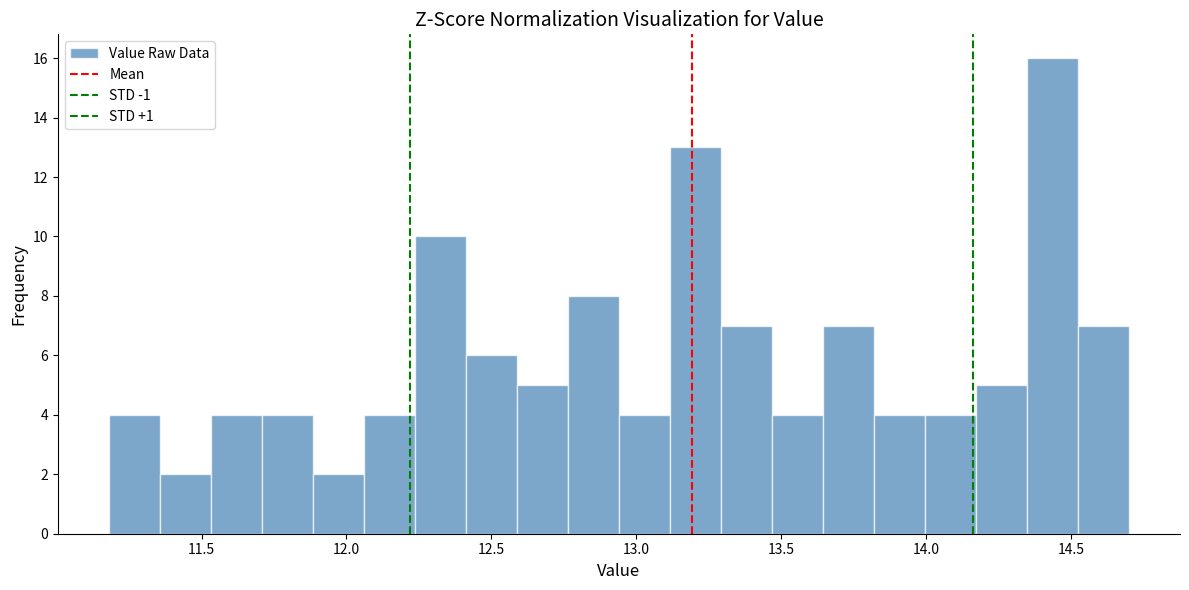

Around what value on the x-axis is the tallest bar? Give the approximate position of its centre, as read against the axis.

14.45